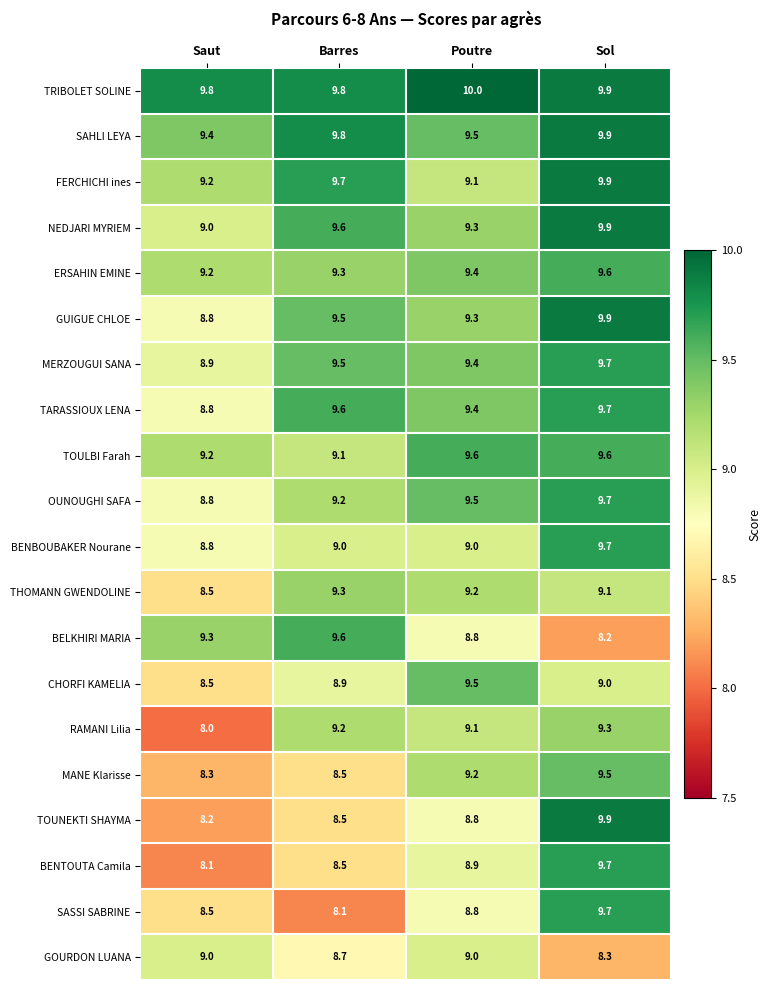

How many distinct data groups are displayed?

20